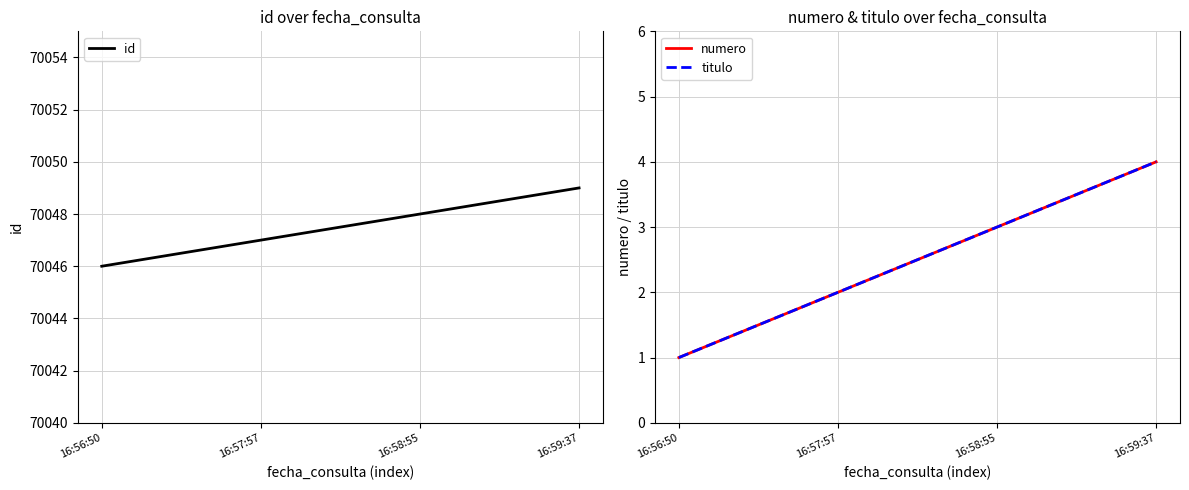

What is the total value across all series at 16:58:55?

70054